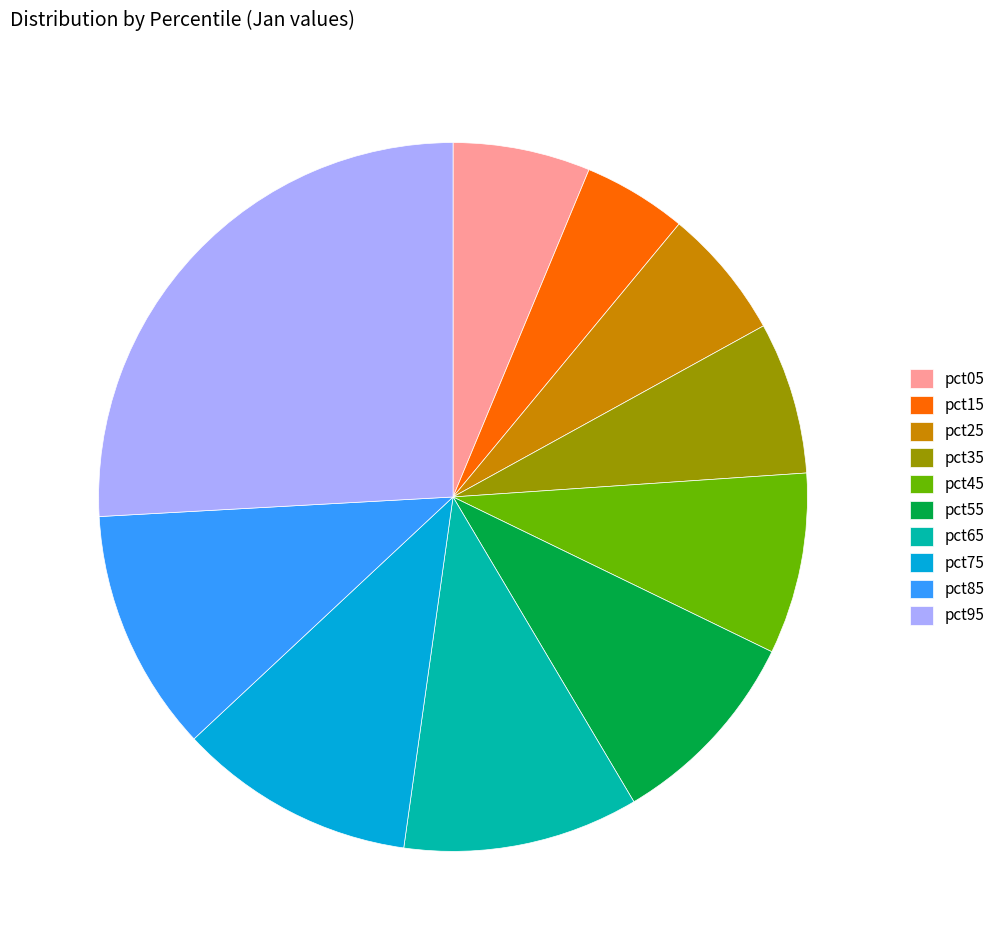

True or false: pct55 accounts for 1% of the total.

False